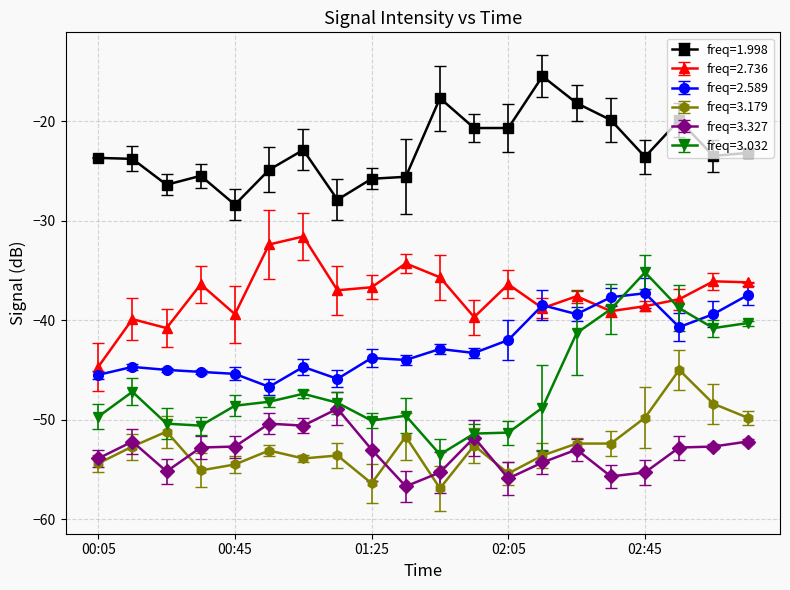

Which series has the widest spread of values?

freq=3.032